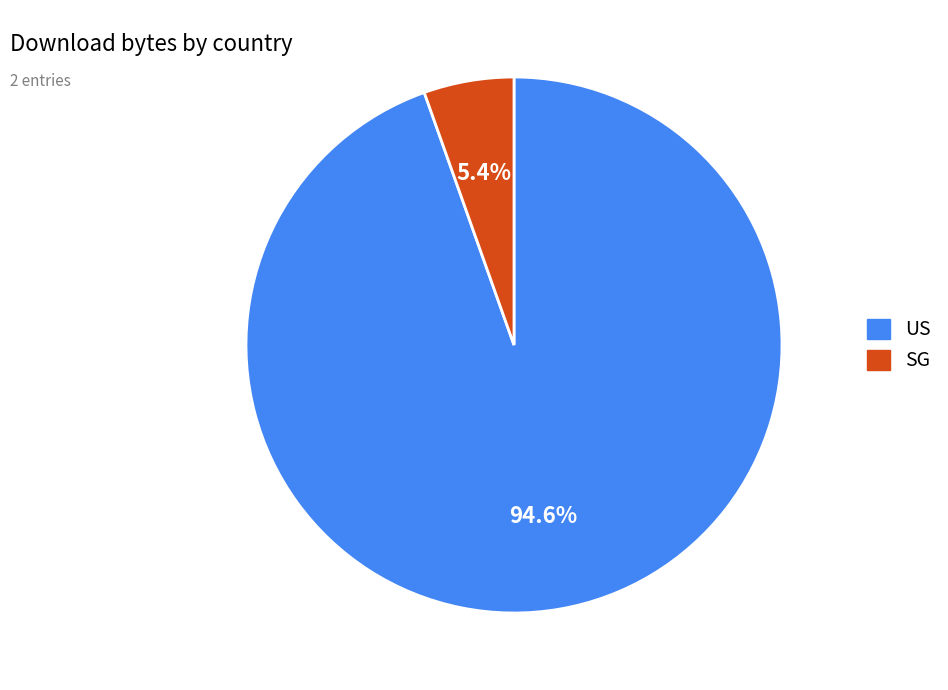

Between US and SG, which is larger?

US